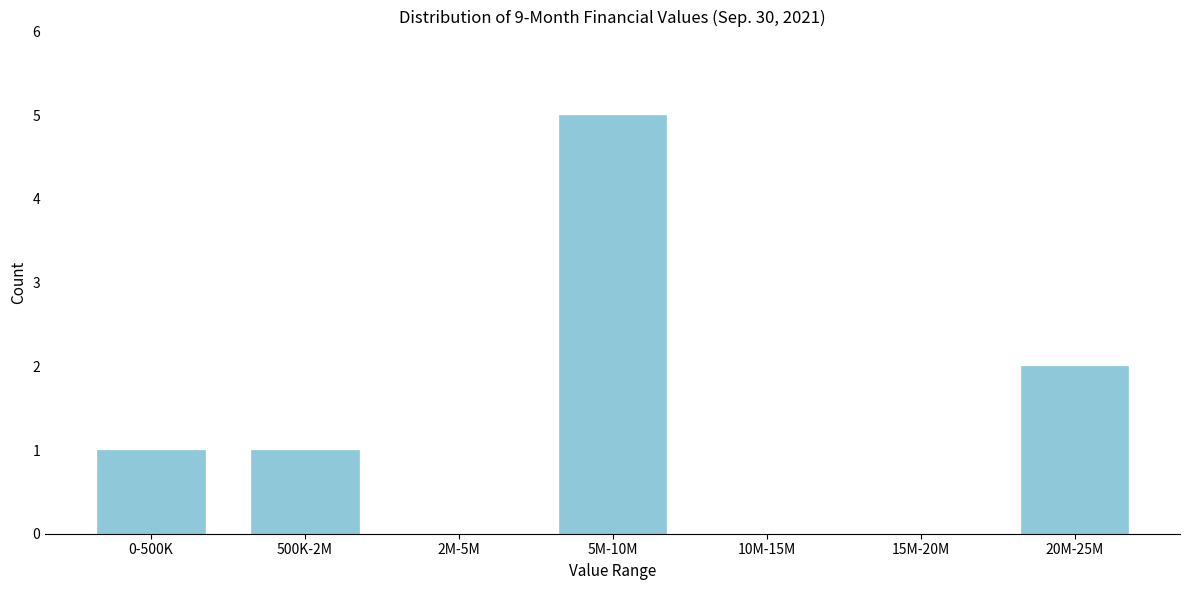

Reading right to left, list all the values displayed in this chart.

20M-25M=2	15M-20M=0	10M-15M=0	5M-10M=5	2M-5M=0	500K-2M=1	0-500K=1